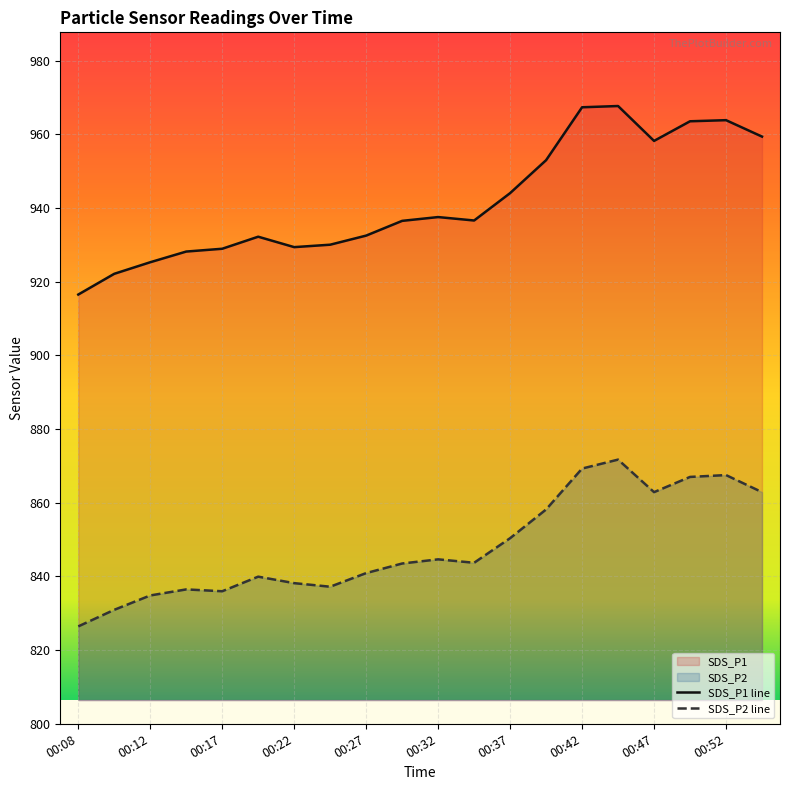

Does the chart display data point markers on the line(s)?

No